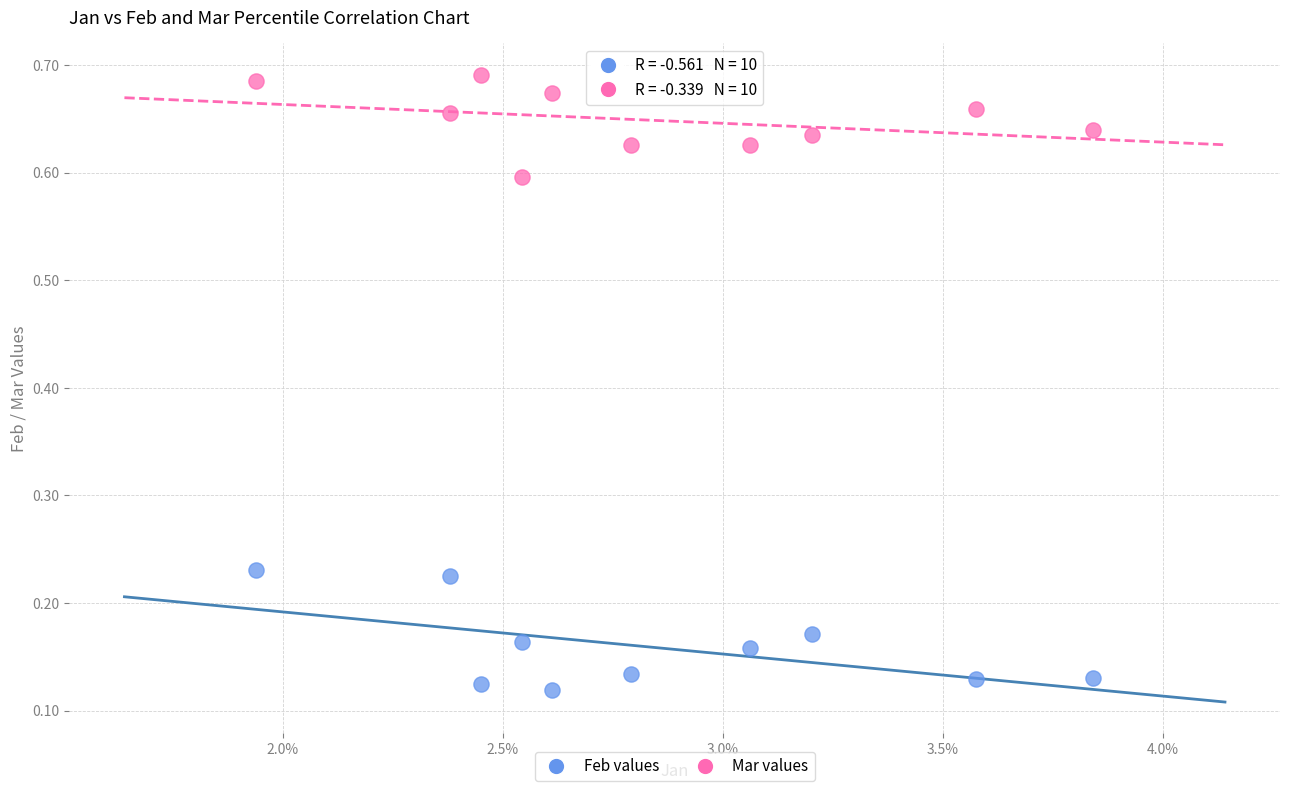

Which series contains the lowest Y value?

Feb values